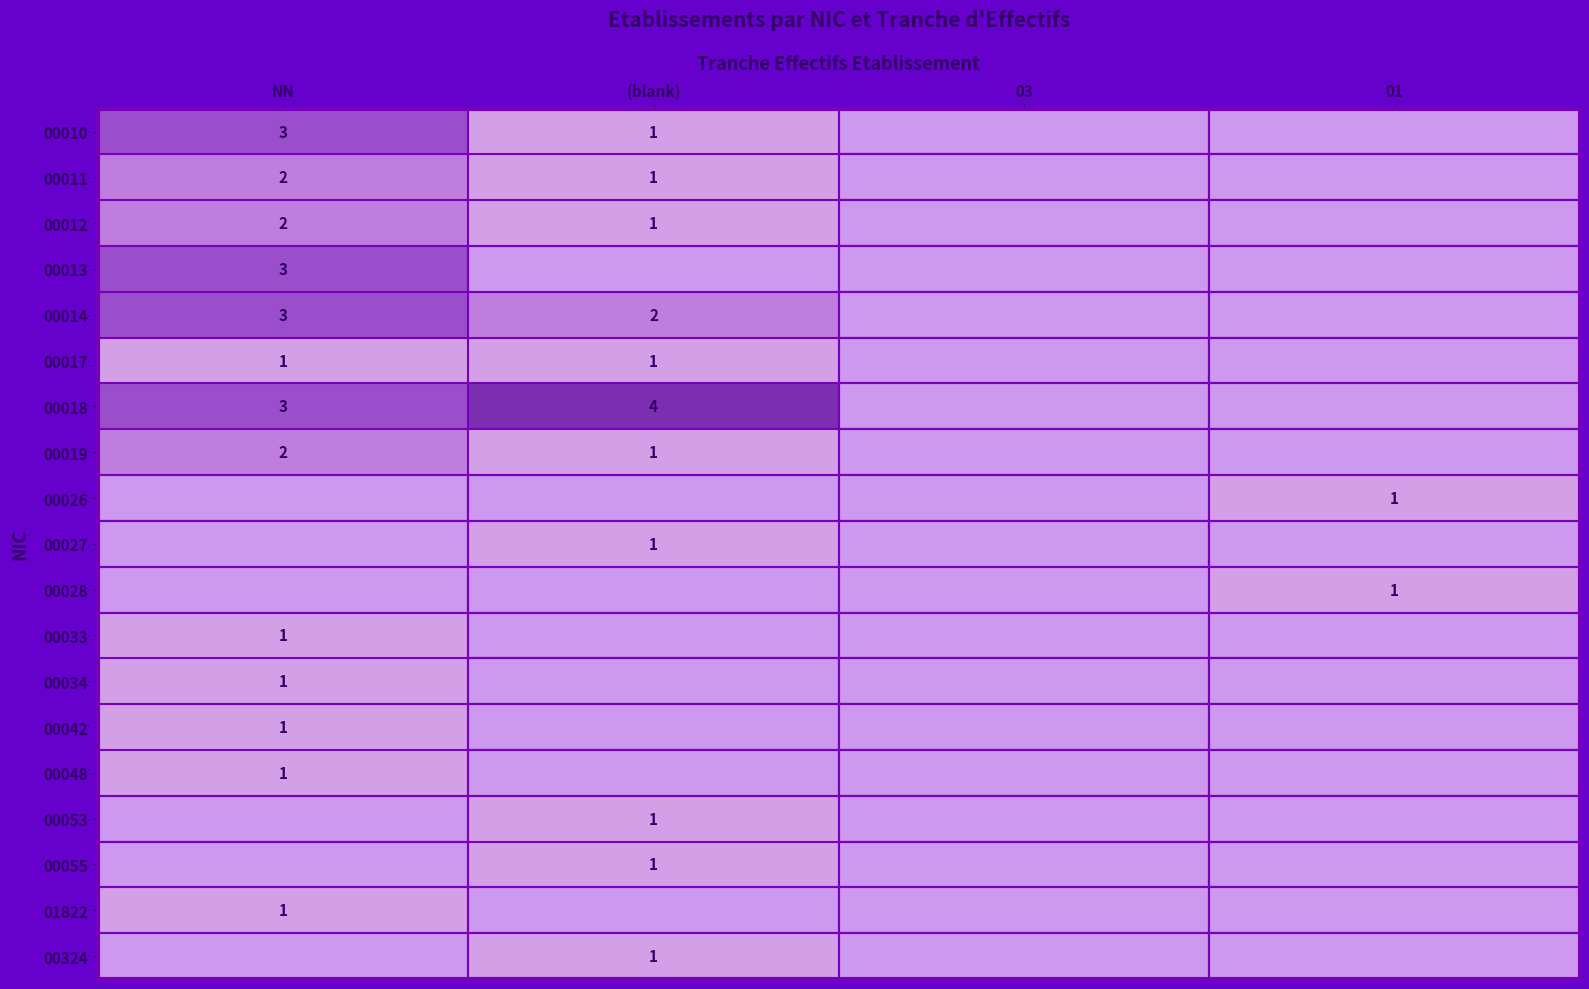

Is it true that 00027 equals 2 at (blank)?

False